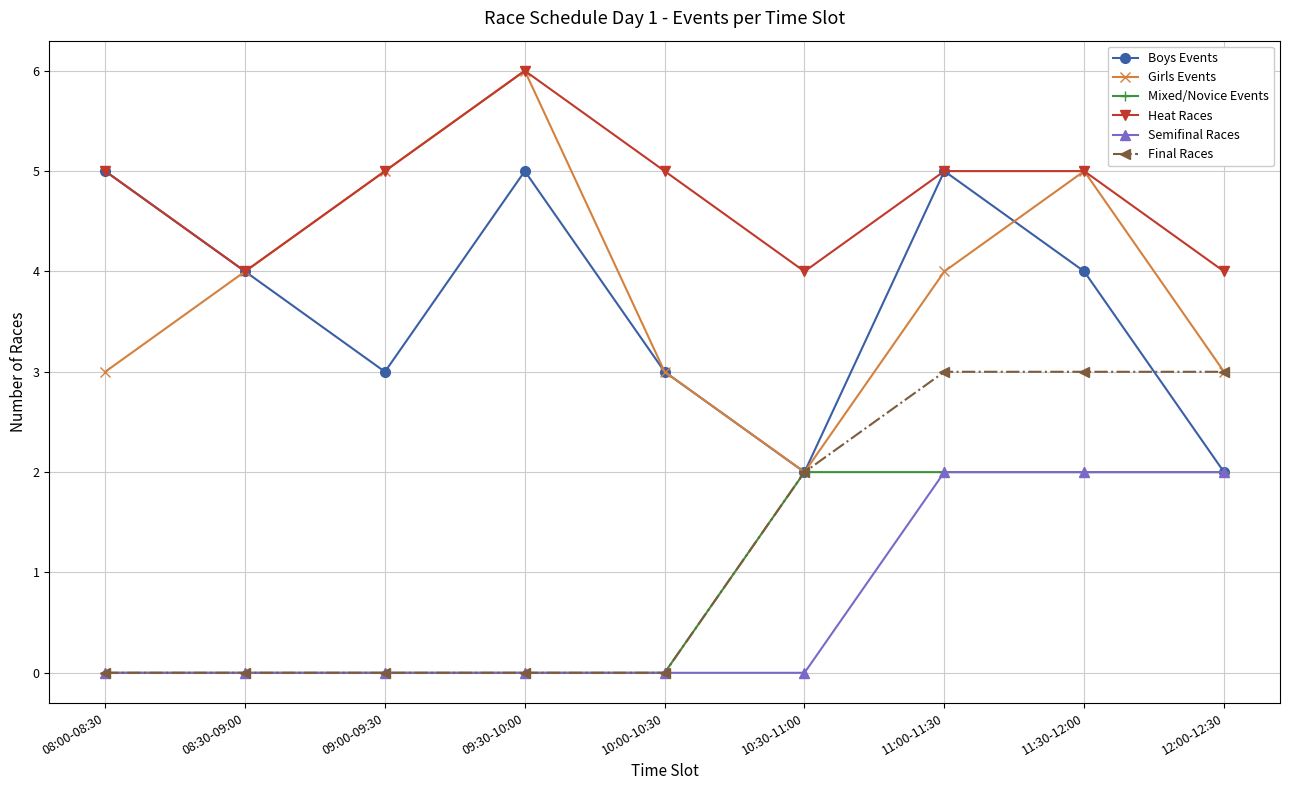

What is the spread (max minus min) of values at 10:30-11:00?

4